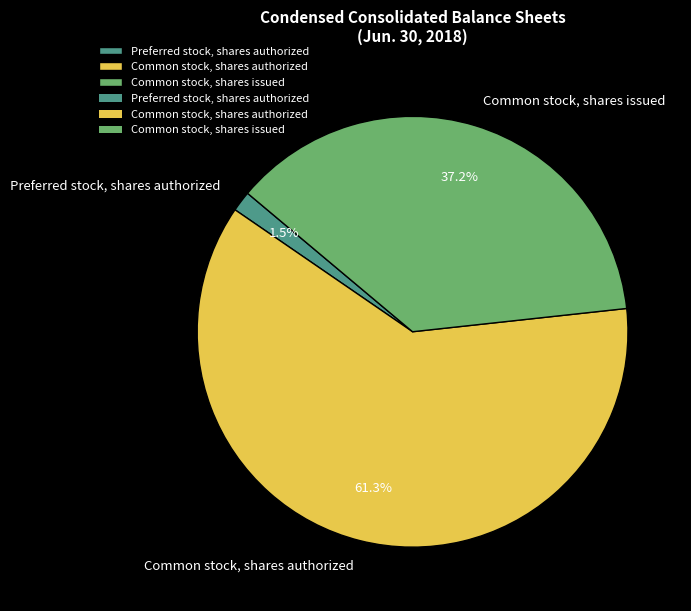

To the nearest percent, what is the difference between the Common stock, shares authorized and Common stock, shares issued slice percentages?

24%